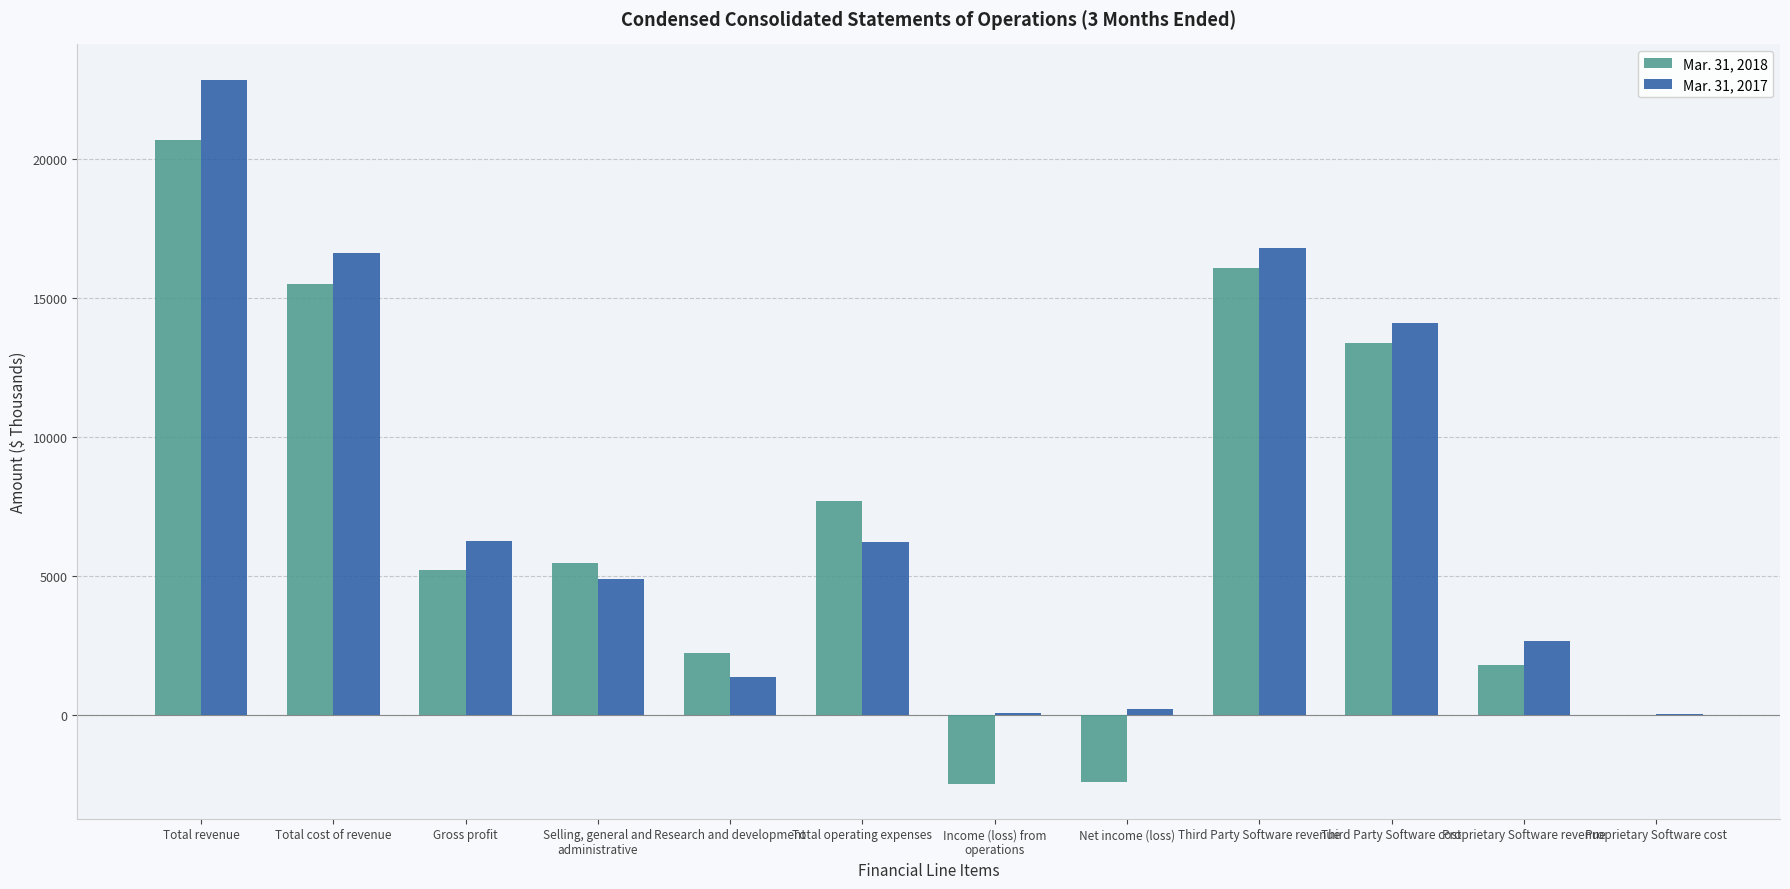

What is the sum of all Mar. 31, 2018 values?

83014